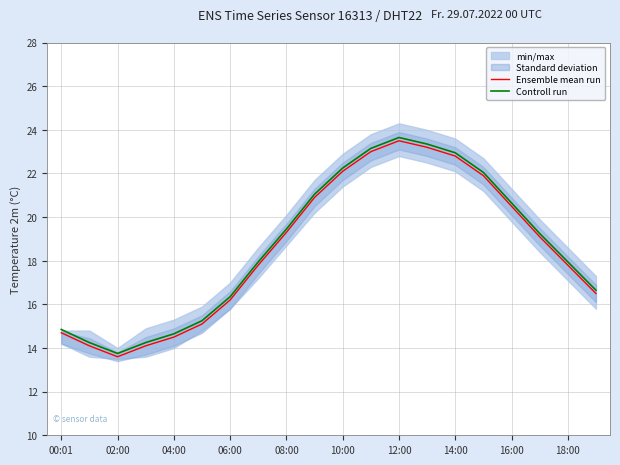

What is the highest value of the Ensemble mean run series?

23.5